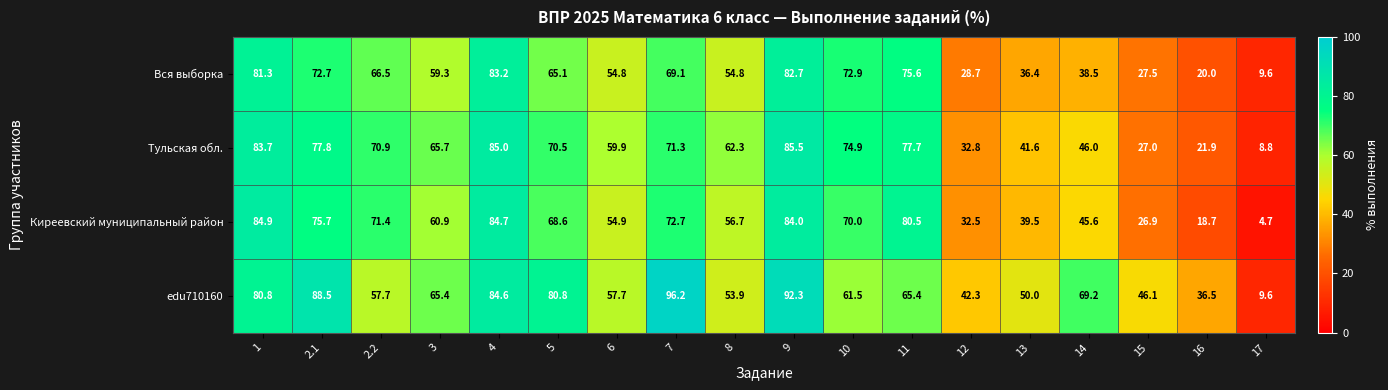

True or false: Киреевский муниципальный район has a value of 129.6 at 11.

False